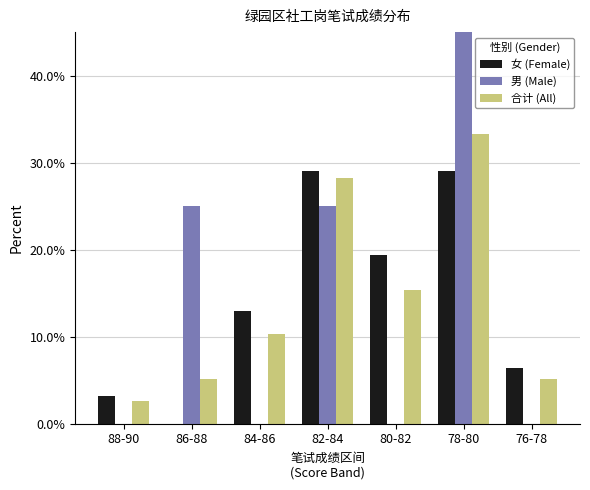

What is the average value of the 合计 (All) series?

14.3